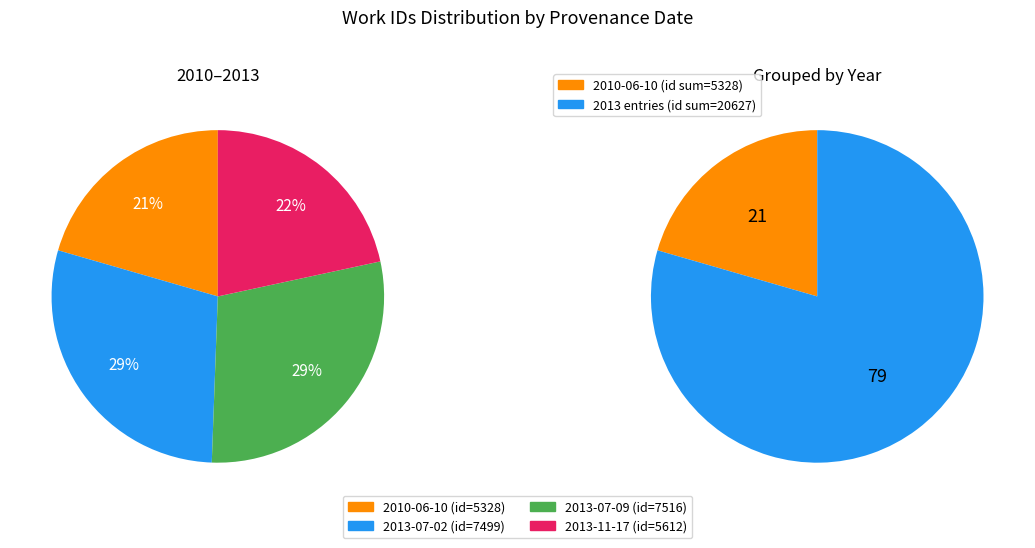

Approximately how many times larger is the value at 2013-07-09 compared to 2013-11-17?

1.3